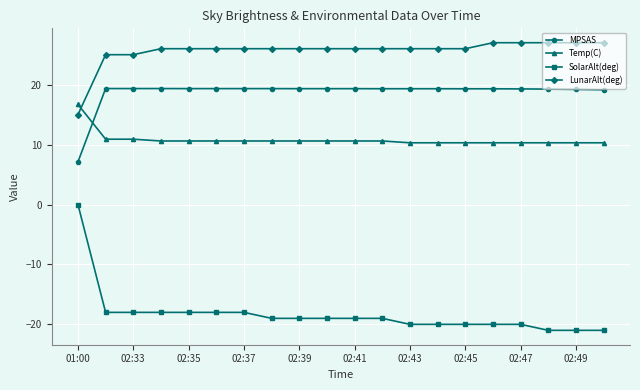

What is the value of the Temp(C) point at the 6th from the left?

10.6